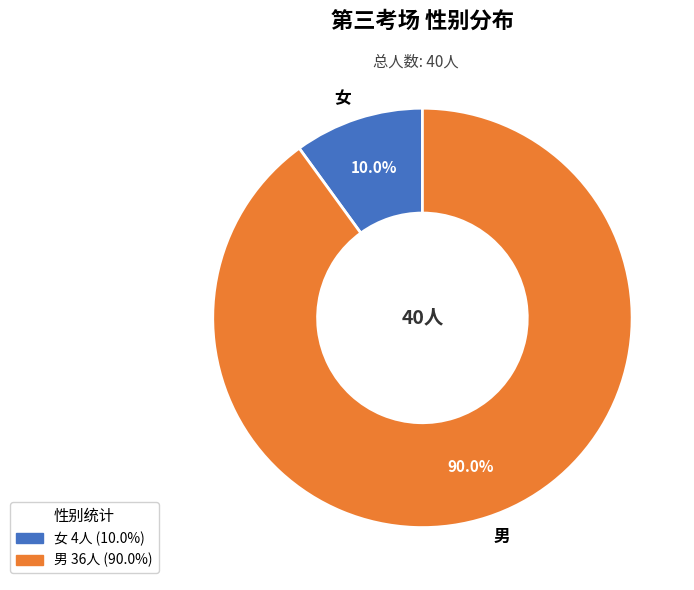

Between 男 and 女, which is larger?

男